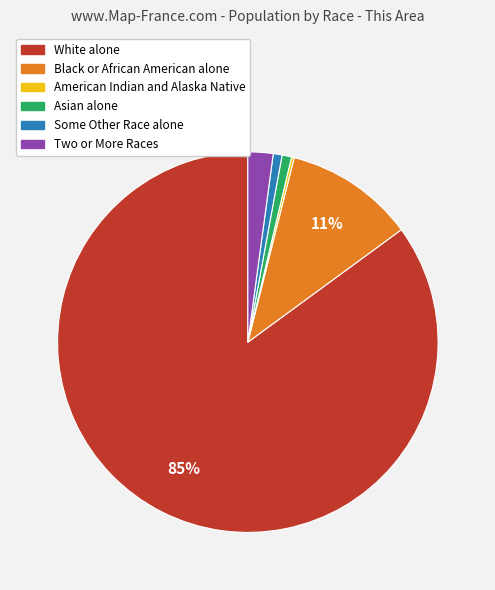

Which slice represents more than half of the pie?

White alone